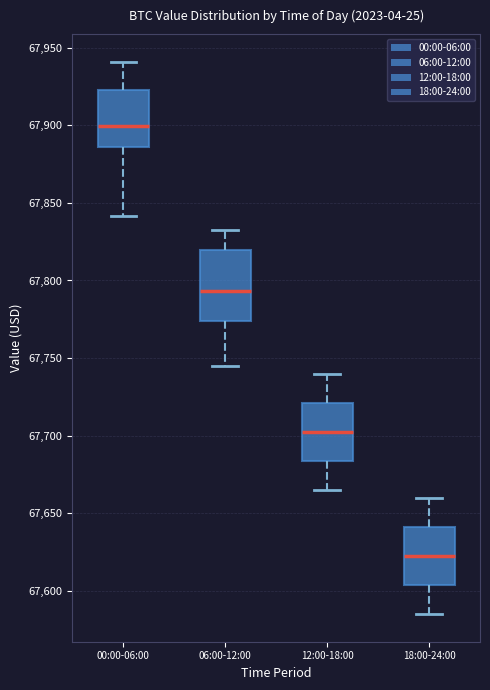

Where does the median line of the box for 06:00-12:00 sit on the y-axis? The values are not printed on the chart, so give them approximately, as read against the axis.

67795